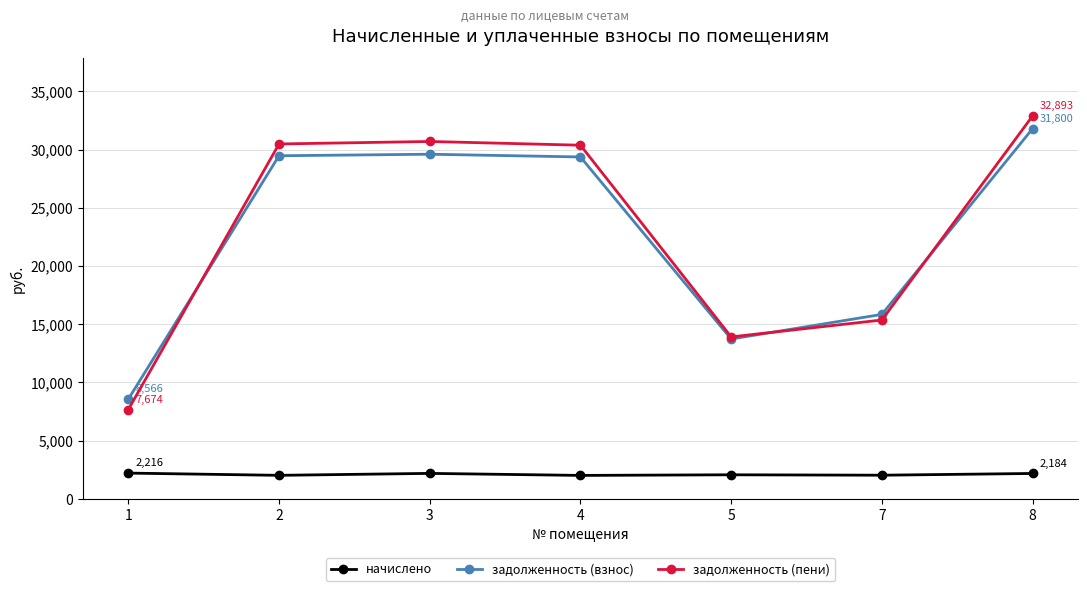

How many lines are shown in the chart?

3